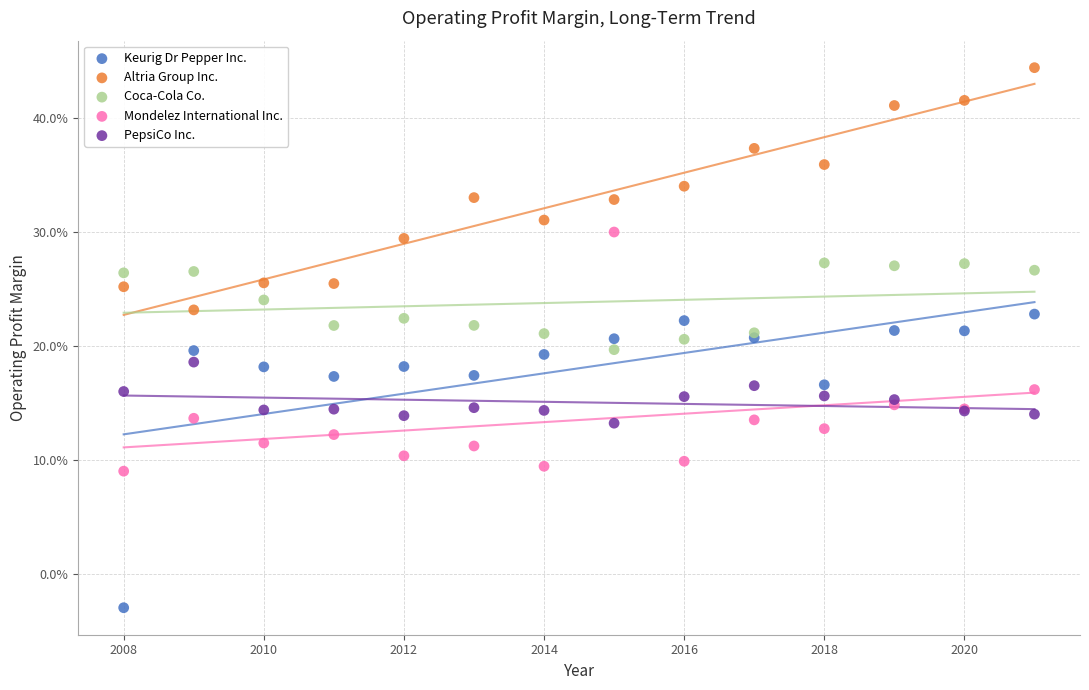

Which series contains the lowest Y value?

Keurig Dr Pepper Inc.